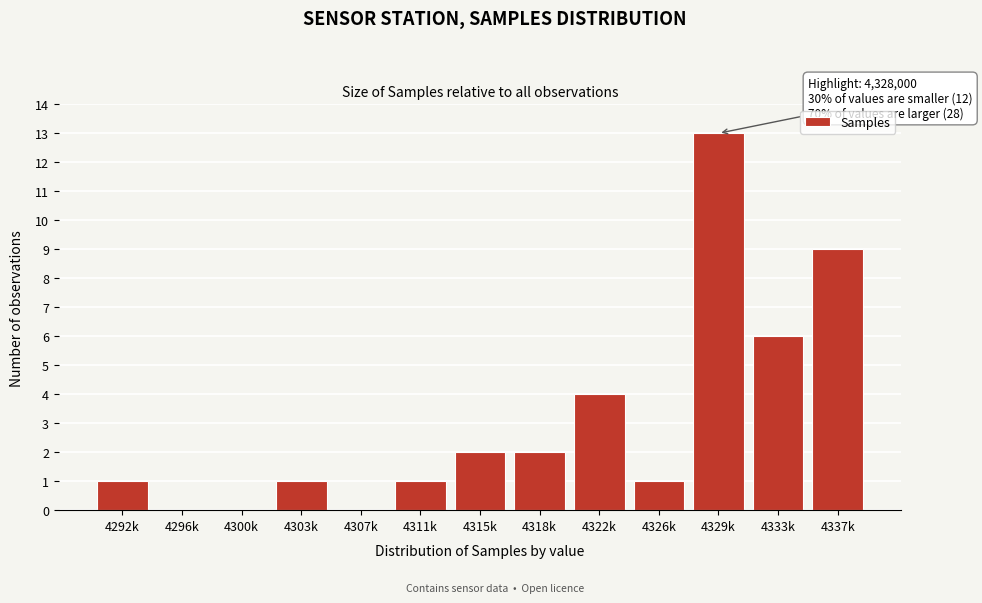

Reading left to right, extract all data points from this chart.

4292k=1	4296k=0	4300k=0	4303k=1	4307k=0	4311k=1	4315k=2	4318k=2	4322k=4	4326k=1	4329k=13	4333k=6	4337k=9